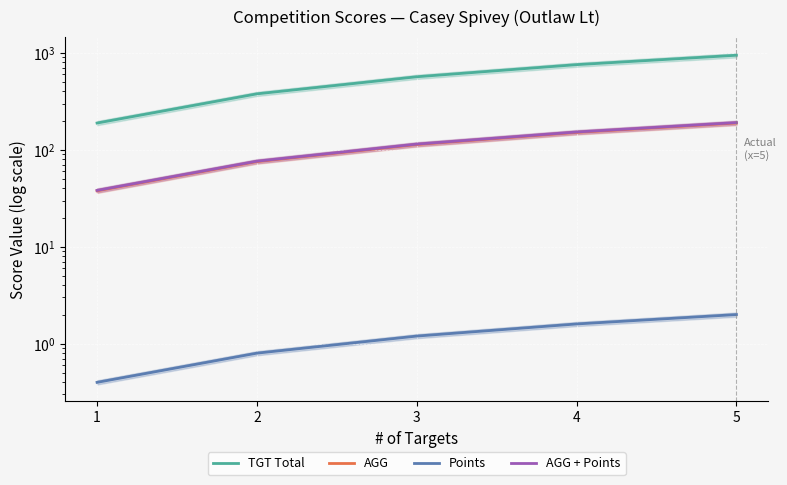

Which series has the largest total across all categories?

TGT Total